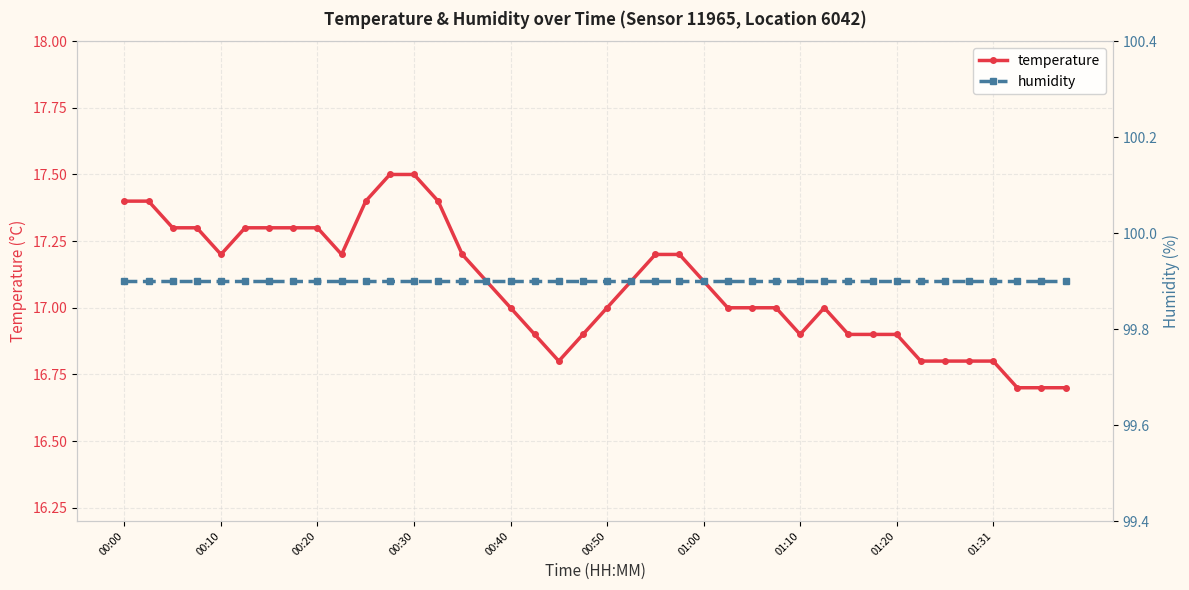

What position from the left is 10?

11